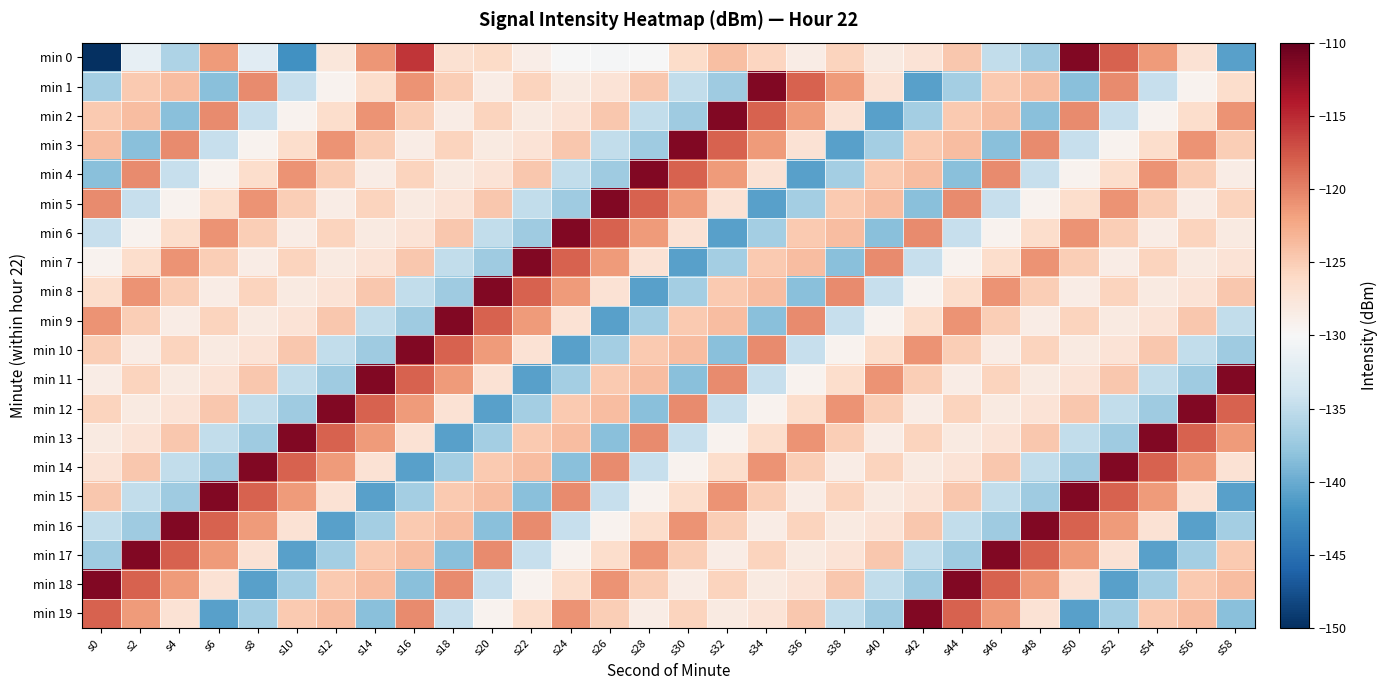

Between s6 and s50, which is larger?

s50